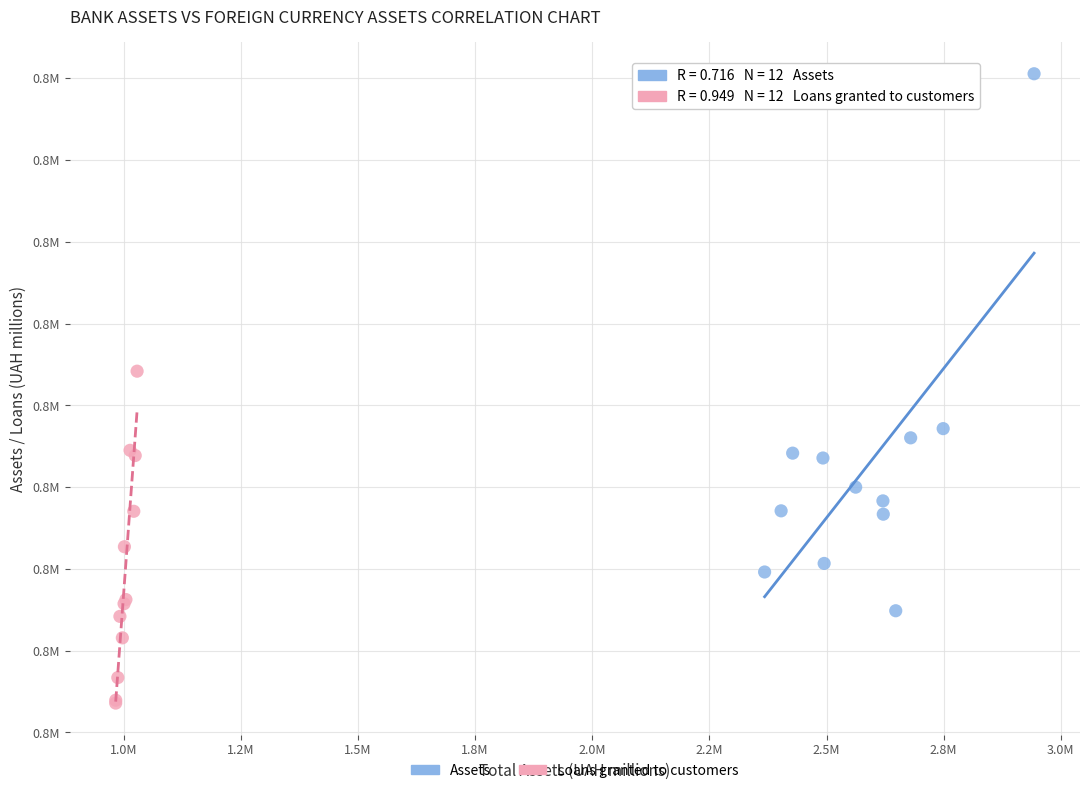

What are all the series names shown in the legend?

Assets, Loans granted to customers